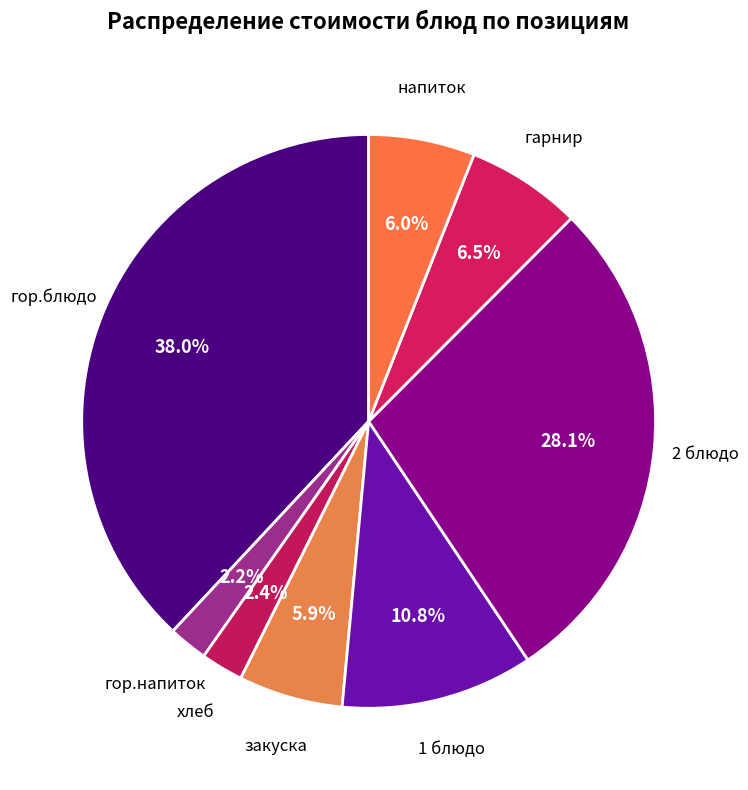

Rank the categories by value from lowest to highest.

гор.напиток, хлеб, закуска, напиток, гарнир, 1 блюдо, 2 блюдо, гор.блюдо